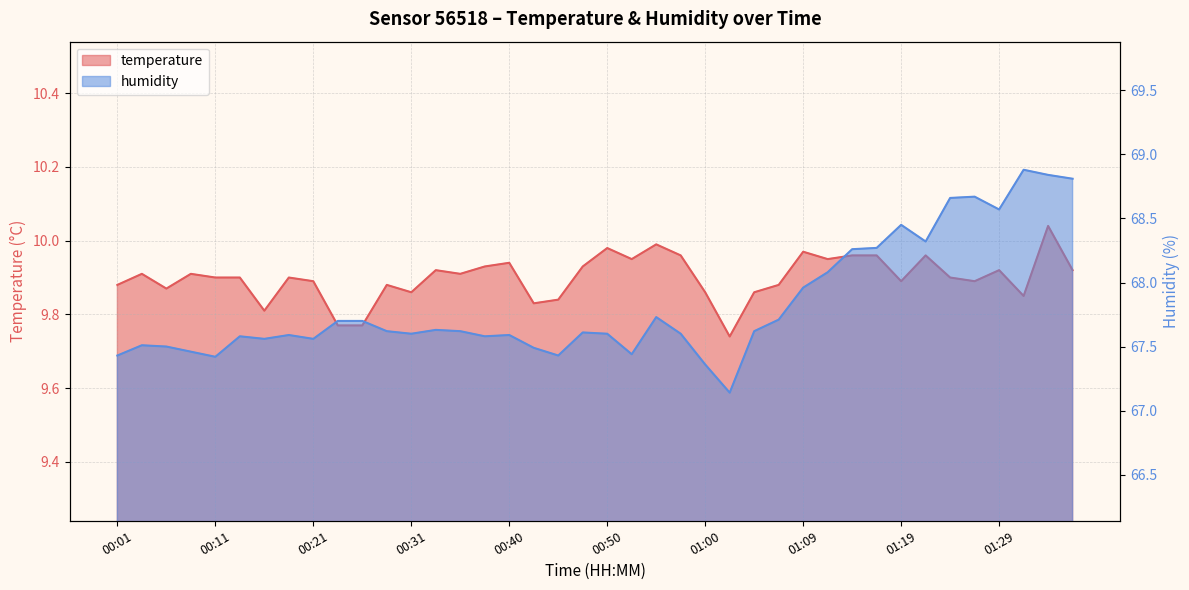

What is the difference between the maximum and second lowest values in the humidity series?

1.5